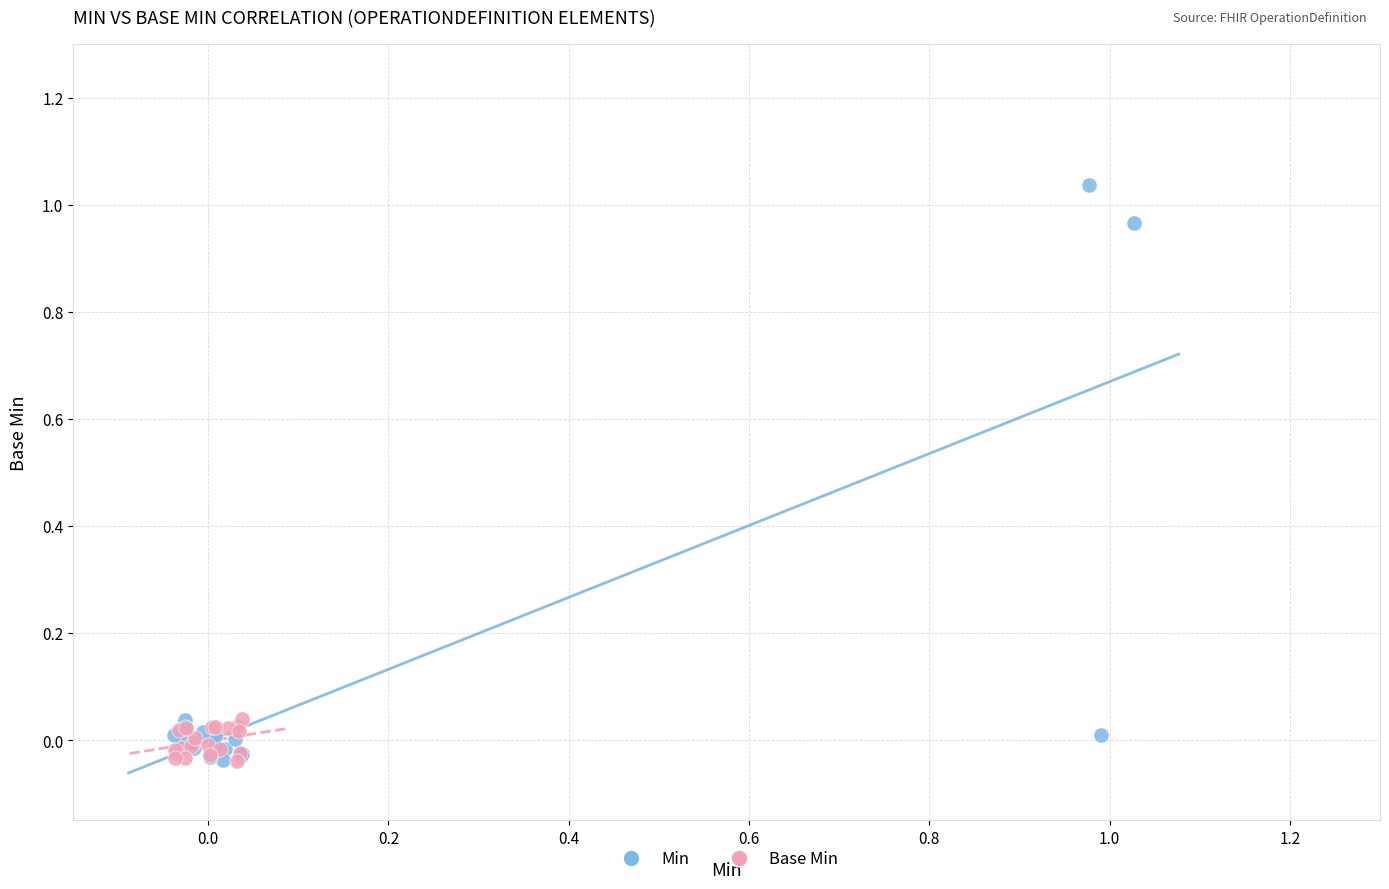

Which series has the widest spread of Y values?

Min